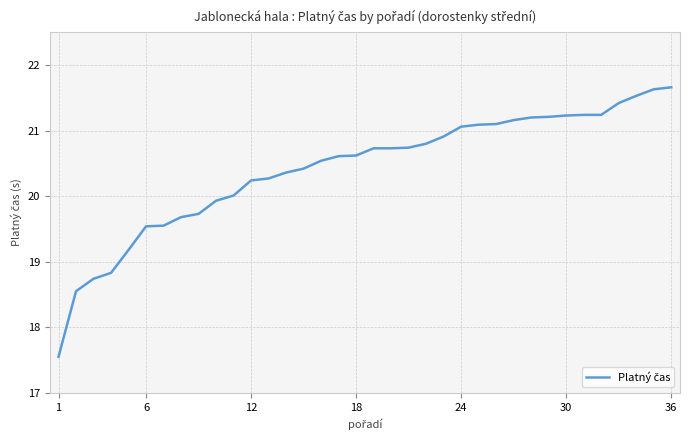

What is the difference between the maximum and minimum values?

4.1